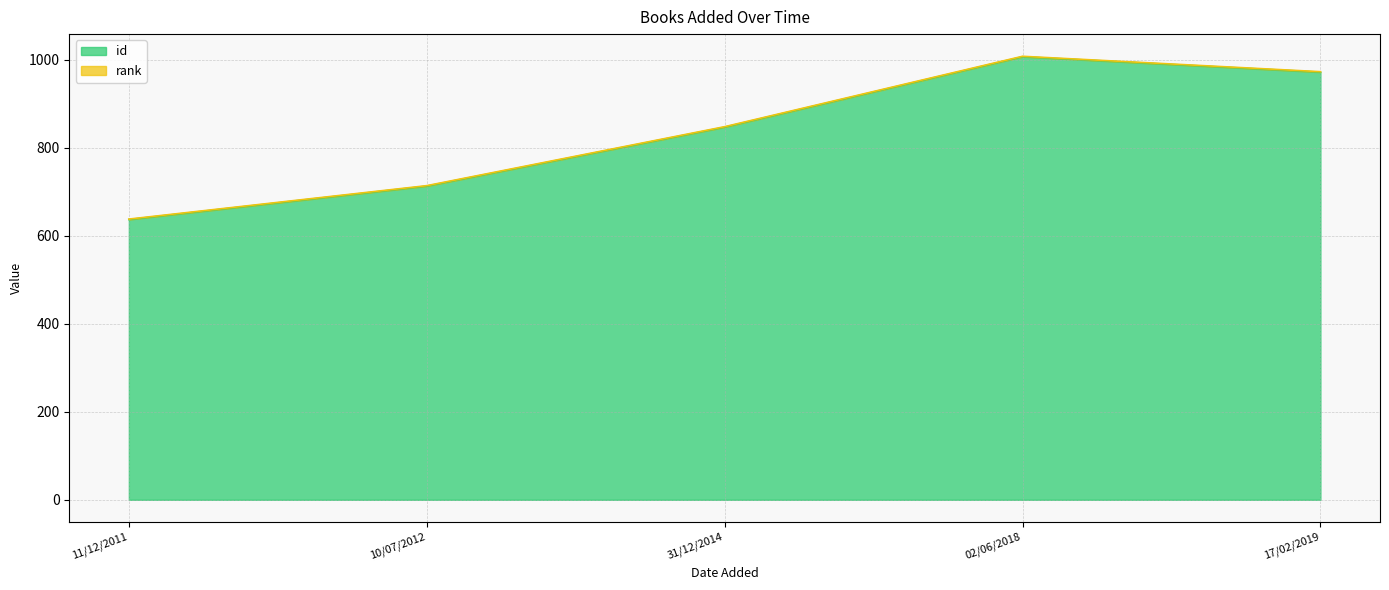

How many lines are shown in the chart?

2